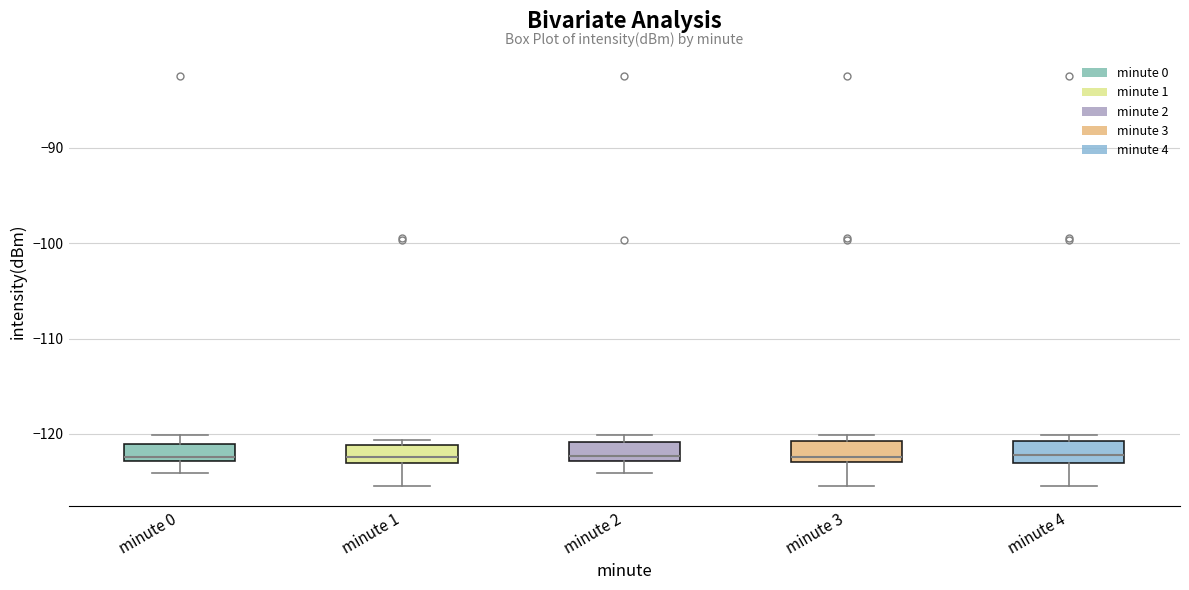

Where is the lower edge of the box for minute 0 on the y-axis? The values are not printed on the chart, so give them approximately, as read against the axis.

-123